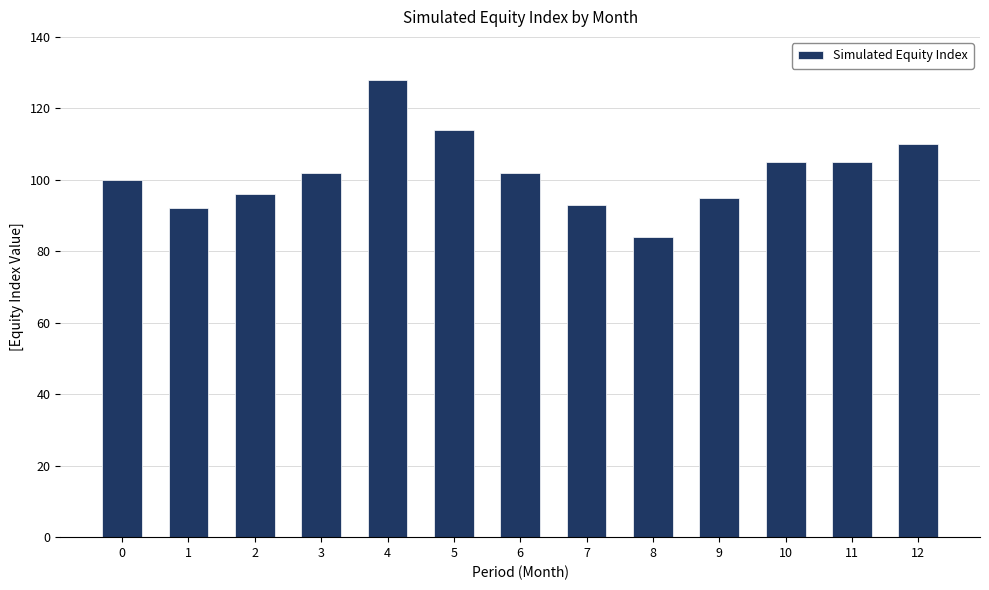

Which category has the highest value across all series?

4